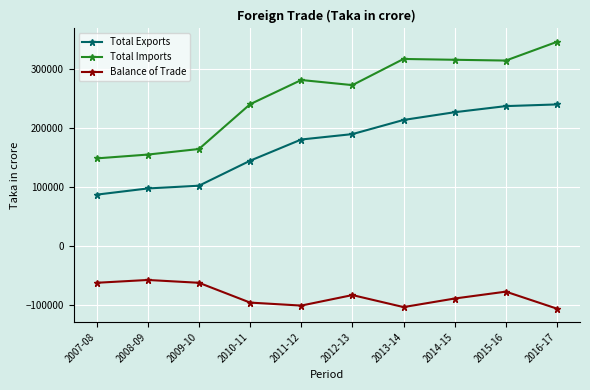

Where is Total Imports nearest to the value 246959?

2010-11